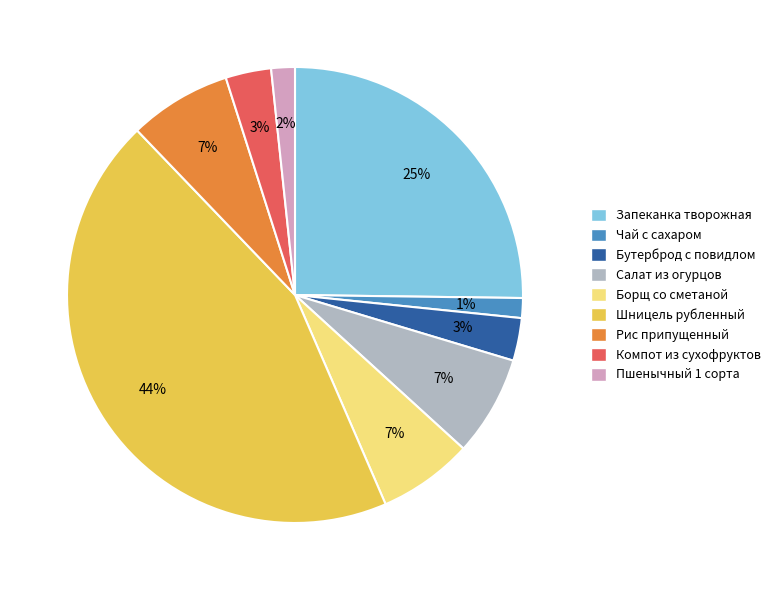

To the nearest percent, what is the average slice percentage?

11%